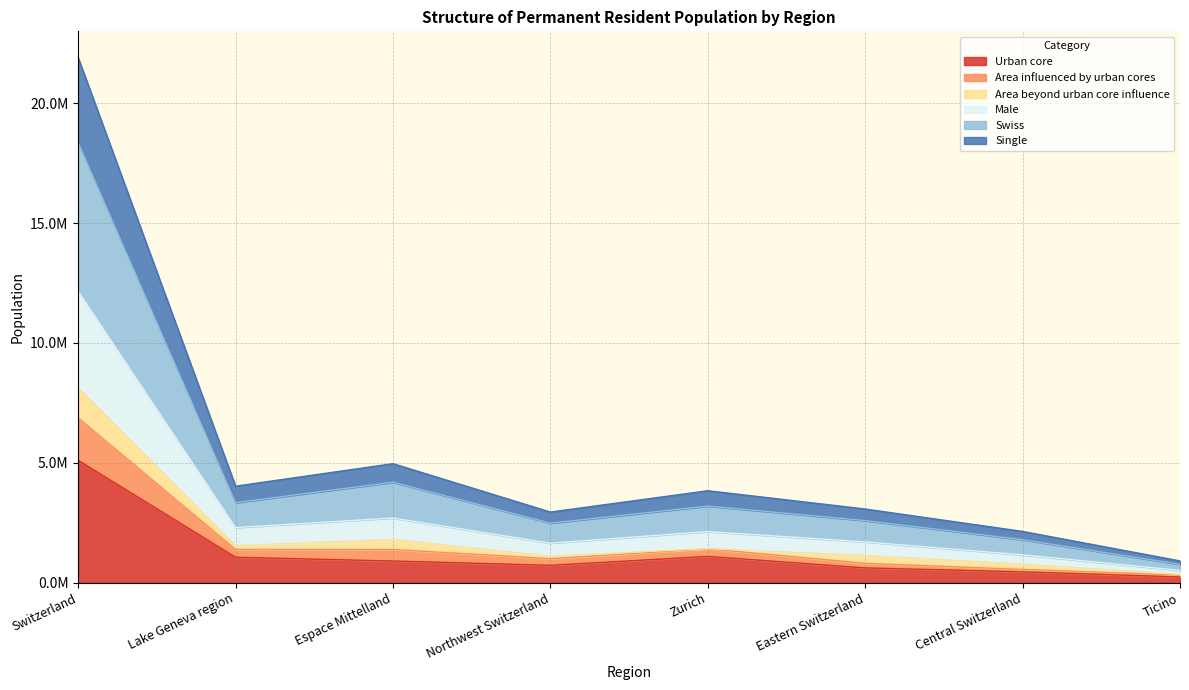

How many values in the Urban core series are below 905581?

4